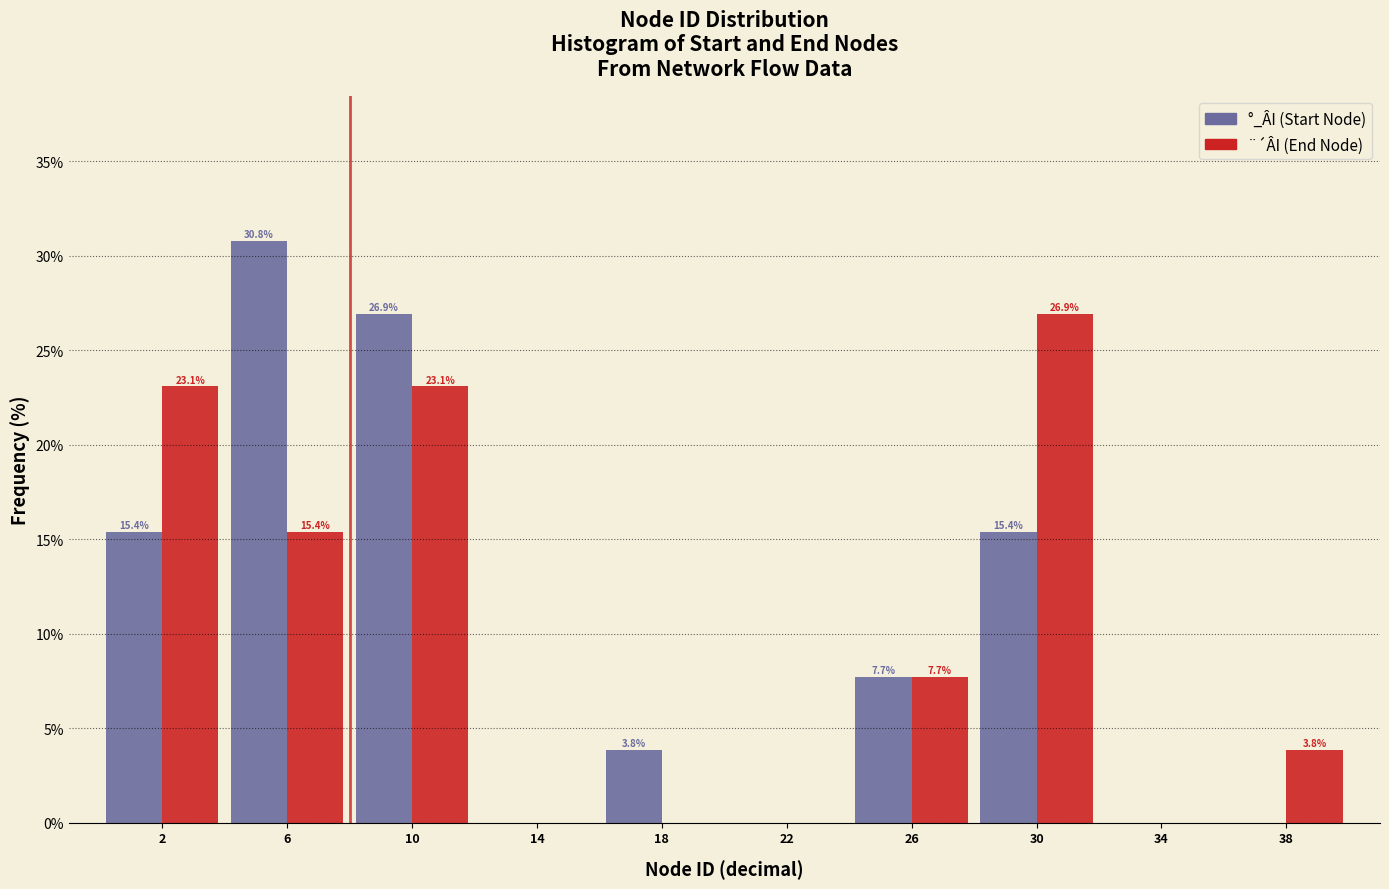

In the ¨´ÂI (End Node) series, which range on the x-axis has the tallest bar?

28 to 32